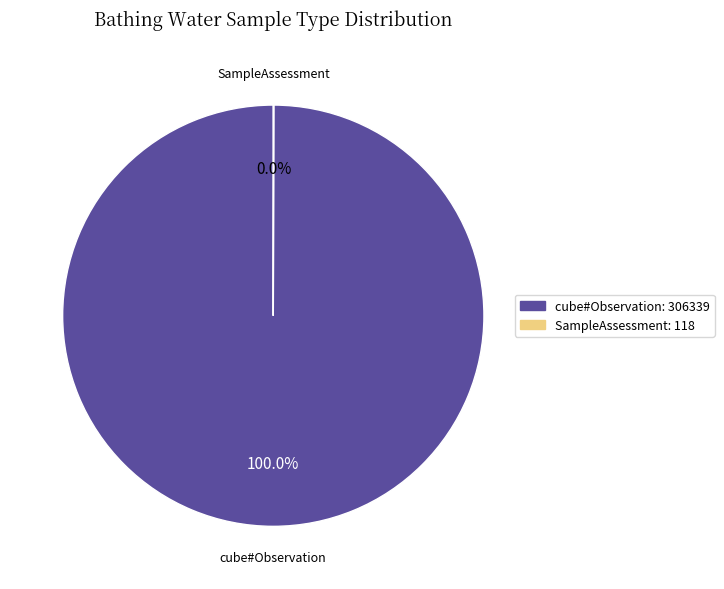

Is there any slice that represents more than half of the pie?

Yes